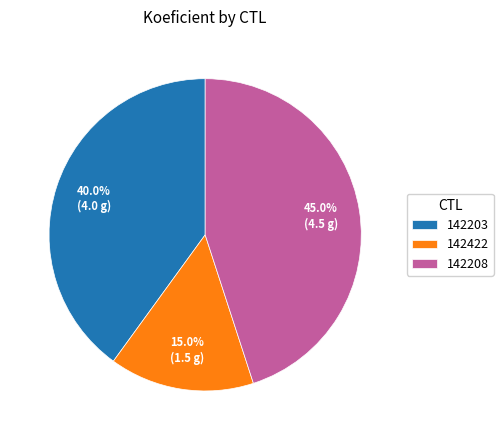

Which category has the biggest portion of the pie?

142208